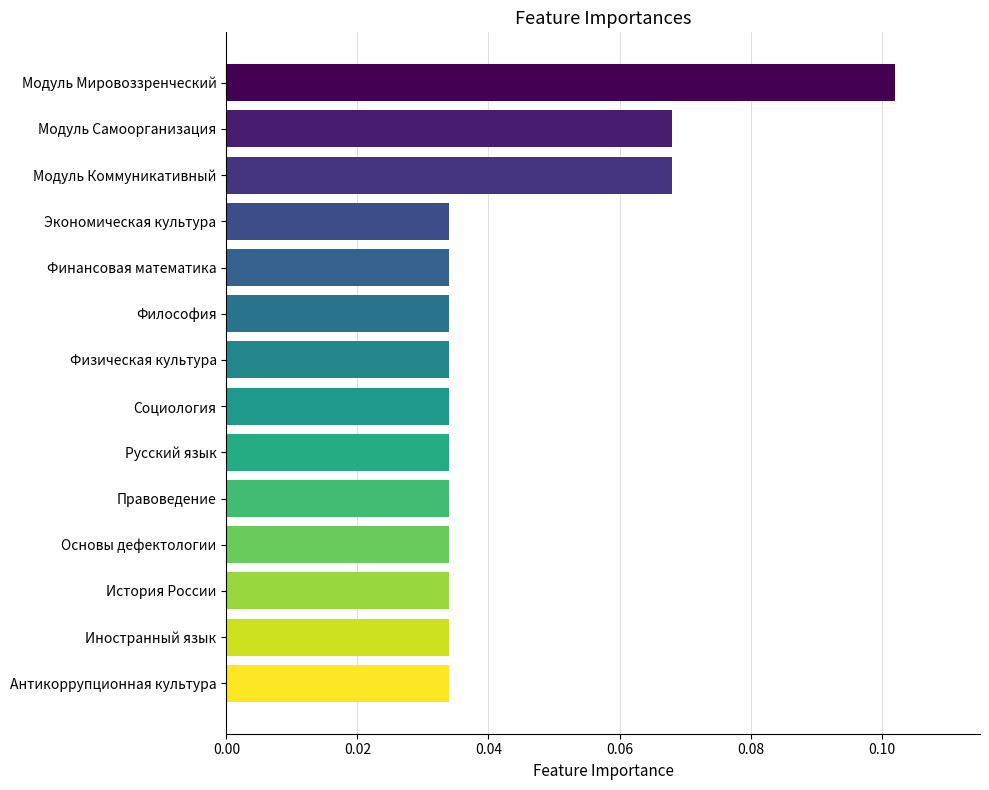

Count the values in the range 0 to 1.

14